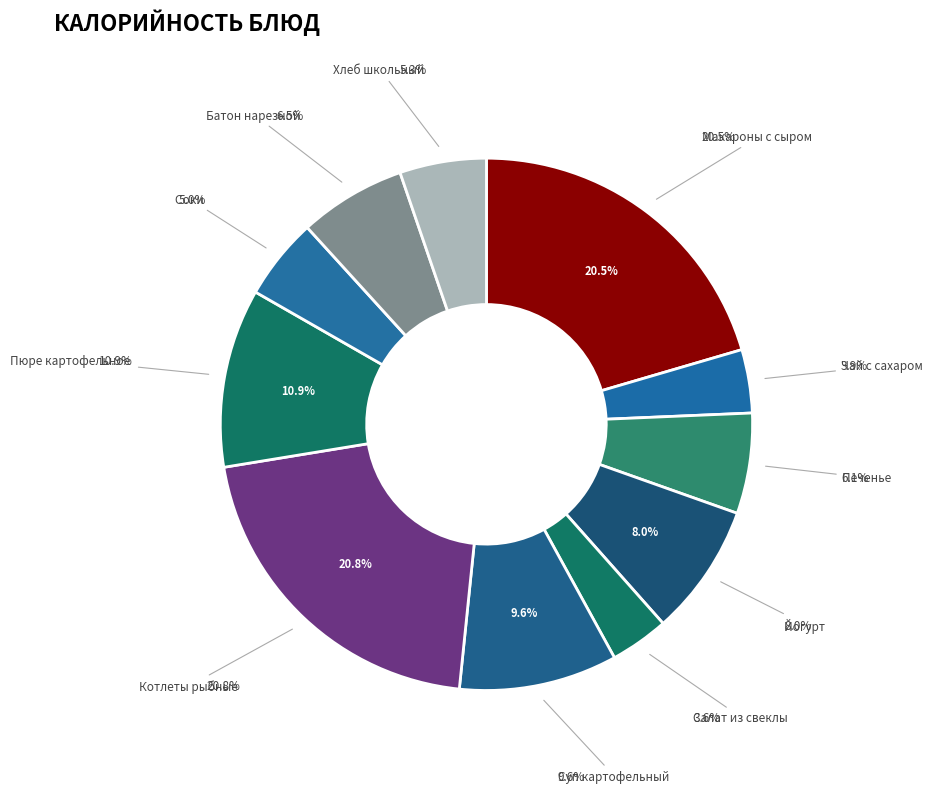

To the nearest percent, what portion does Печенье represent?

6%